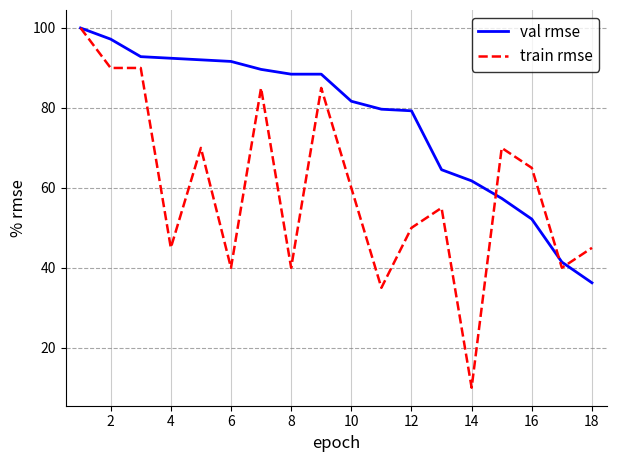

Which series has the widest spread of values?

train rmse